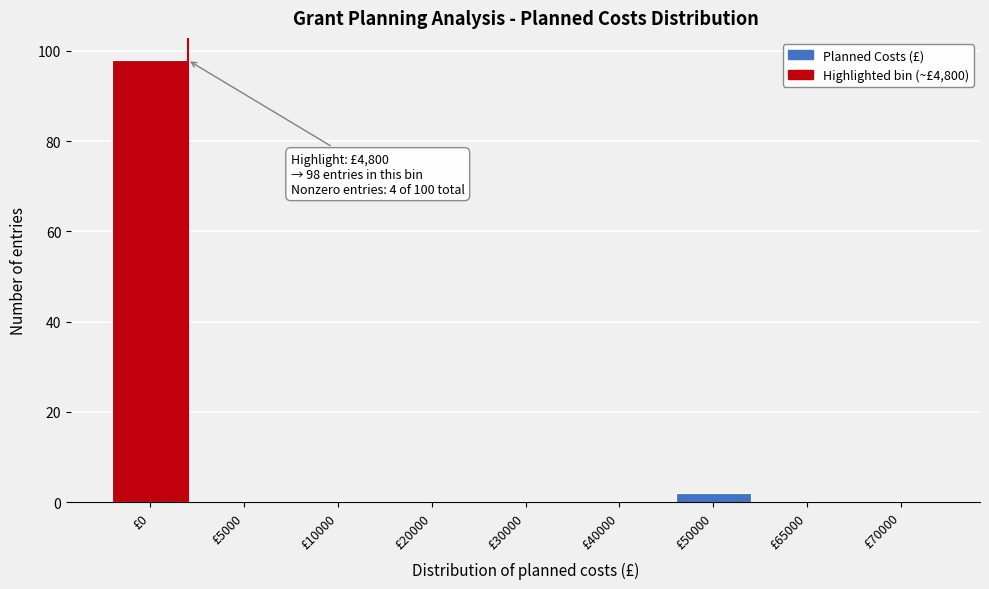

Reading left to right, what are all the values shown in this chart?

£0=98	£5000=0	£10000=0	£20000=0	£30000=0	£40000=0	£50000=2	£65000=0	£70000=0